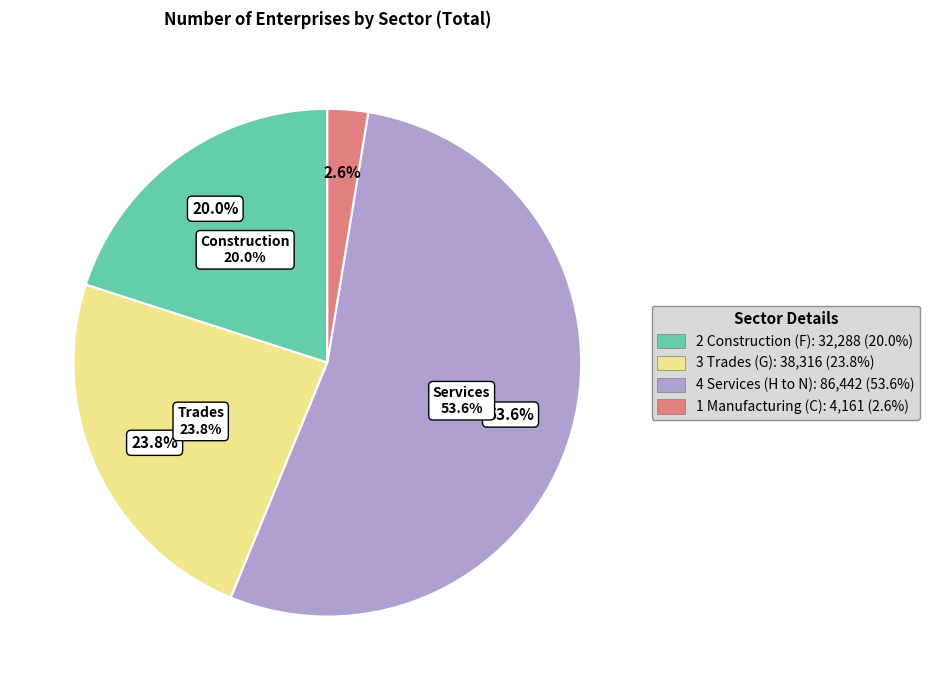

True or false: 1 Manufacturing (C) accounts for 3% of the total.

True